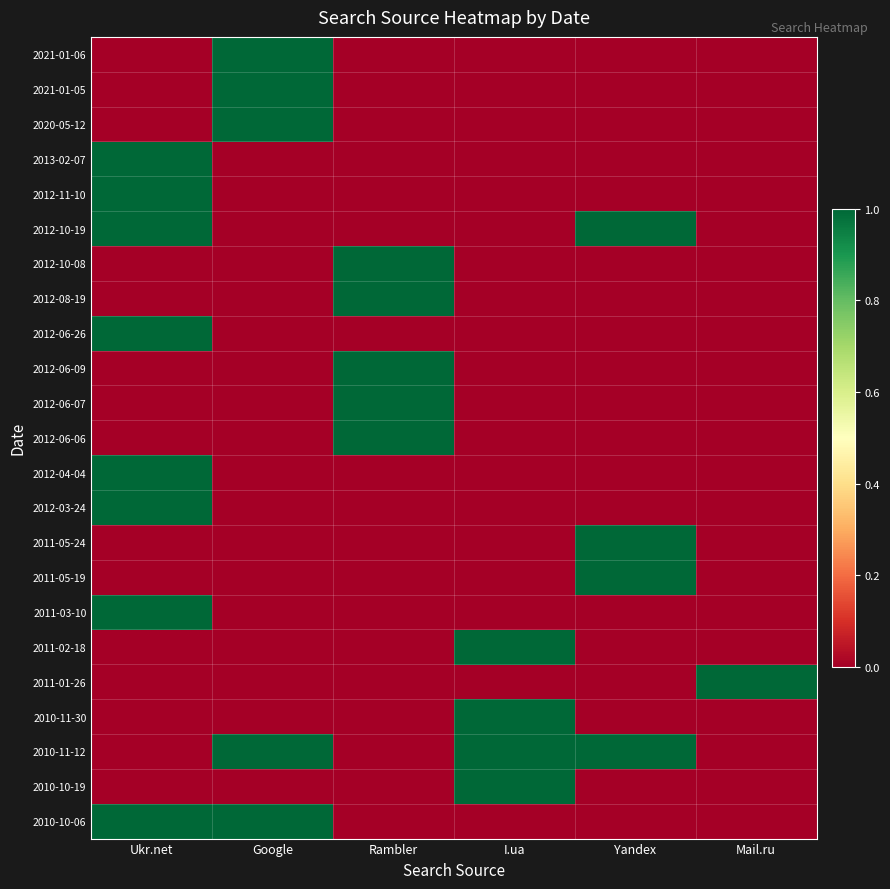

Reading right to left, what are all the values shown in this chart?

2021-01-06: Mail.ru=0	Yandex=0	I.ua=0	Rambler=0	Google=1	Ukr.net=0
2021-01-05: Mail.ru=0	Yandex=0	I.ua=0	Rambler=0	Google=1	Ukr.net=0
2020-05-12: Mail.ru=0	Yandex=0	I.ua=0	Rambler=0	Google=1	Ukr.net=0
2013-02-07: Mail.ru=0	Yandex=0	I.ua=0	Rambler=0	Google=0	Ukr.net=1
2012-11-10: Mail.ru=0	Yandex=0	I.ua=0	Rambler=0	Google=0	Ukr.net=1
2012-10-19: Mail.ru=0	Yandex=1	I.ua=0	Rambler=0	Google=0	Ukr.net=1
2012-10-08: Mail.ru=0	Yandex=0	I.ua=0	Rambler=1	Google=0	Ukr.net=0
2012-08-19: Mail.ru=0	Yandex=0	I.ua=0	Rambler=1	Google=0	Ukr.net=0
2012-06-26: Mail.ru=0	Yandex=0	I.ua=0	Rambler=0	Google=0	Ukr.net=1
2012-06-09: Mail.ru=0	Yandex=0	I.ua=0	Rambler=1	Google=0	Ukr.net=0
2012-06-07: Mail.ru=0	Yandex=0	I.ua=0	Rambler=1	Google=0	Ukr.net=0
2012-06-06: Mail.ru=0	Yandex=0	I.ua=0	Rambler=1	Google=0	Ukr.net=0
2012-04-04: Mail.ru=0	Yandex=0	I.ua=0	Rambler=0	Google=0	Ukr.net=1
2012-03-24: Mail.ru=0	Yandex=0	I.ua=0	Rambler=0	Google=0	Ukr.net=1
2011-05-24: Mail.ru=0	Yandex=1	I.ua=0	Rambler=0	Google=0	Ukr.net=0
2011-05-19: Mail.ru=0	Yandex=1	I.ua=0	Rambler=0	Google=0	Ukr.net=0
2011-03-10: Mail.ru=0	Yandex=0	I.ua=0	Rambler=0	Google=0	Ukr.net=1
2011-02-18: Mail.ru=0	Yandex=0	I.ua=1	Rambler=0	Google=0	Ukr.net=0
2011-01-26: Mail.ru=1	Yandex=0	I.ua=0	Rambler=0	Google=0	Ukr.net=0
2010-11-30: Mail.ru=0	Yandex=0	I.ua=1	Rambler=0	Google=0	Ukr.net=0
2010-11-12: Mail.ru=0	Yandex=1	I.ua=1	Rambler=0	Google=1	Ukr.net=0
2010-10-19: Mail.ru=0	Yandex=0	I.ua=1	Rambler=0	Google=0	Ukr.net=0
2010-10-06: Mail.ru=0	Yandex=0	I.ua=0	Rambler=0	Google=1	Ukr.net=1